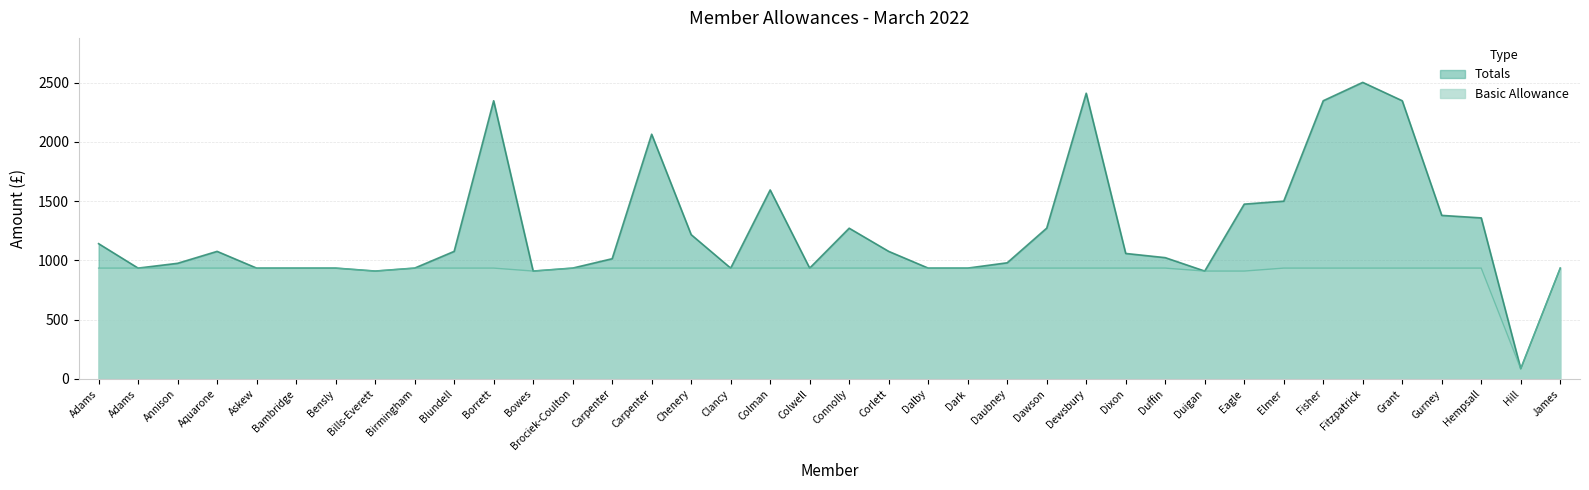

The value of Totals at Hill is 86.7. True or false?

True